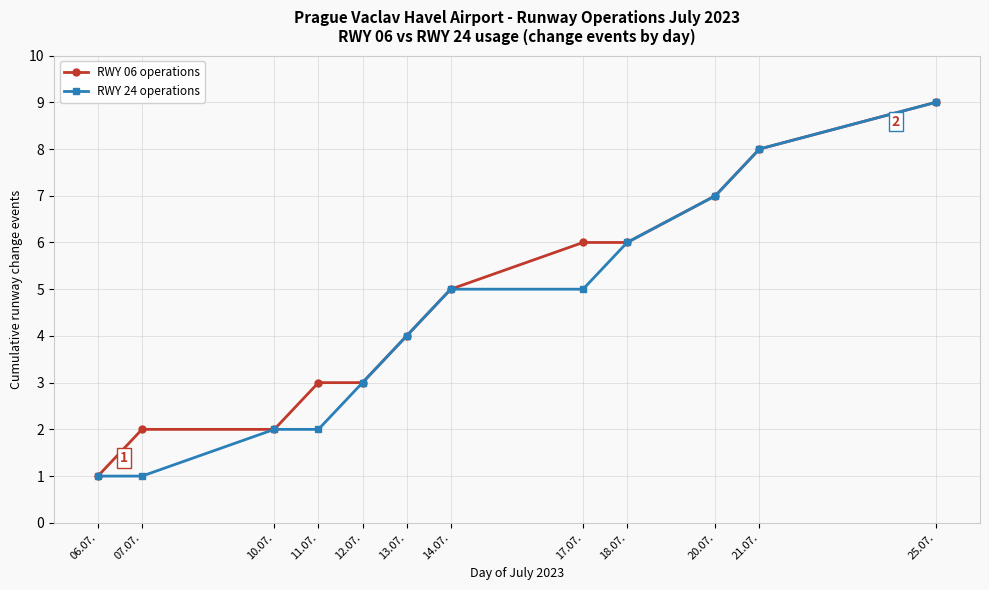

Which category has the highest value in the RWY 24 operations series?

25.07.